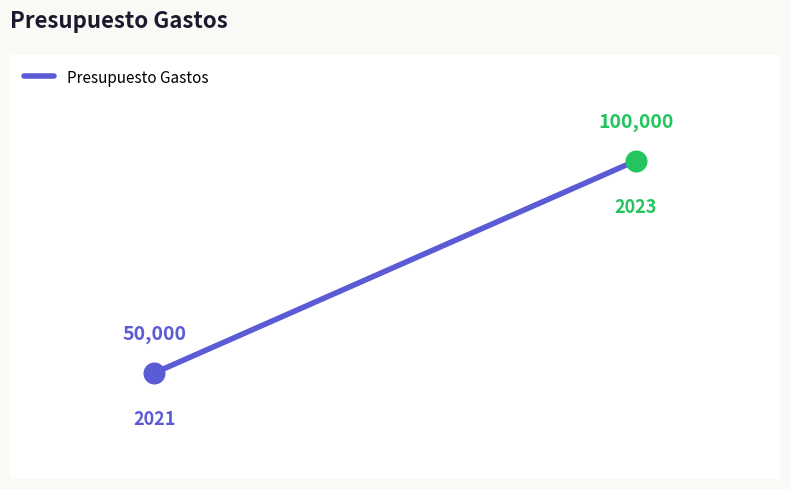

Which has a higher value, 0 or 1?

1